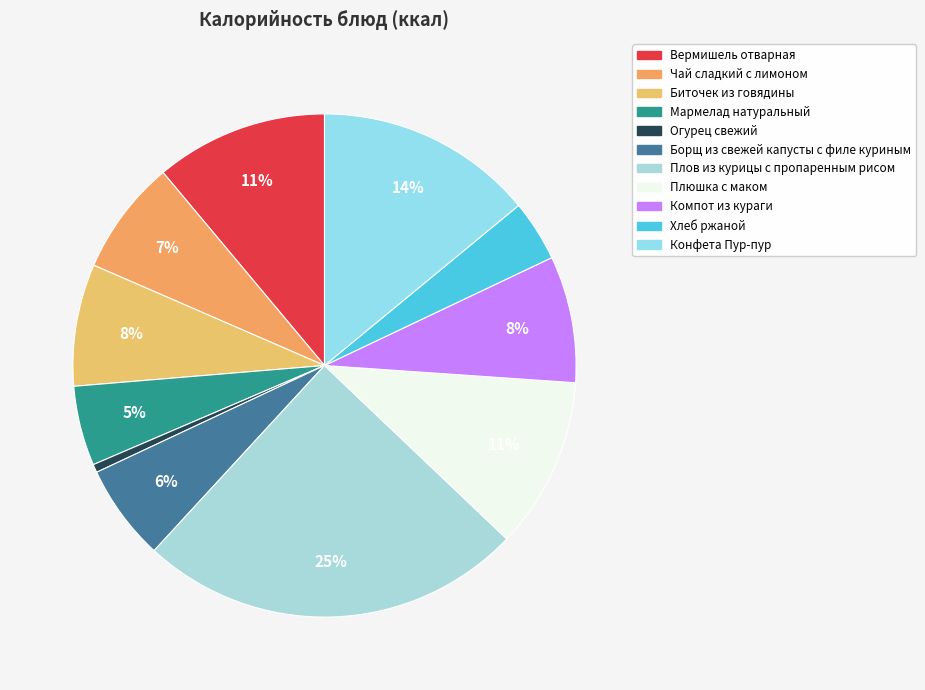

Which slice is the smallest?

Огурец свежий